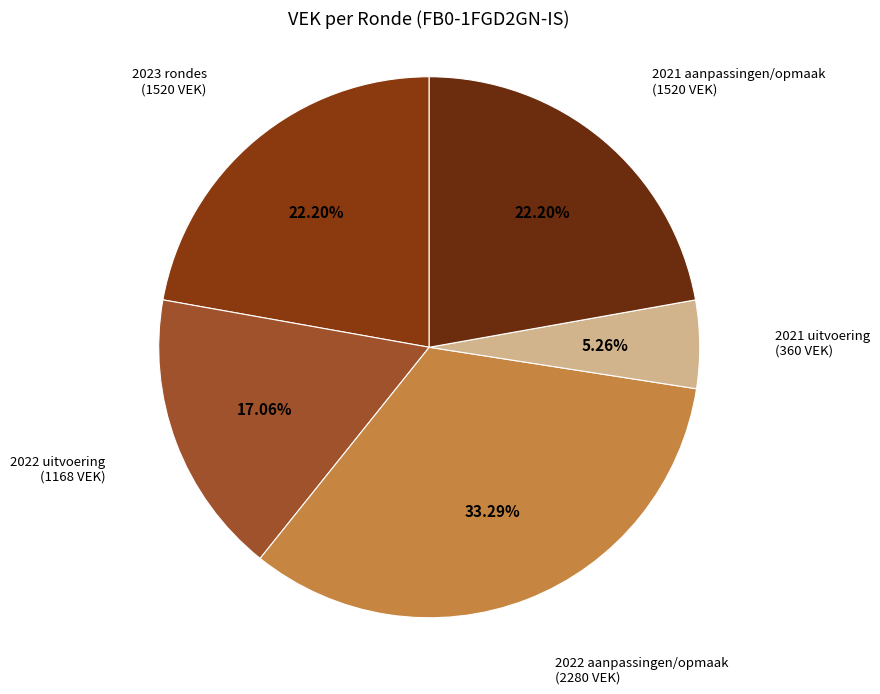

Do 2023 rondes and 2022 aanpassingen/opmaak together represent more than half of the pie?

Yes